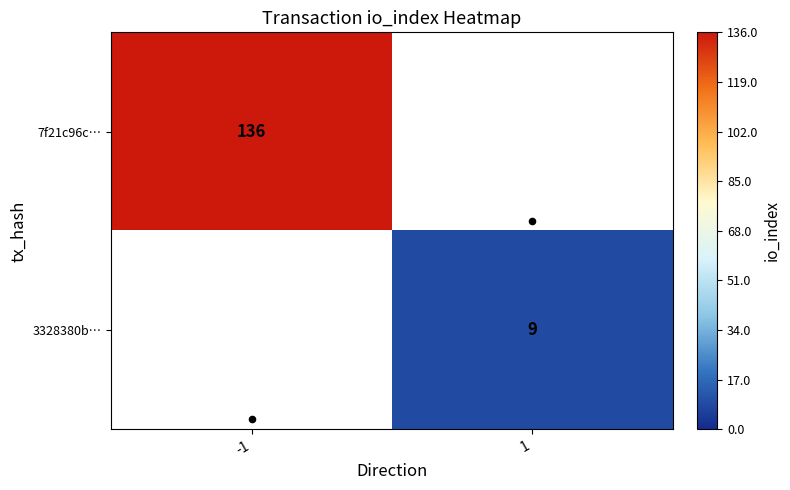

True or false: 7f21c96c… has a value of 226.7 at -1.

False